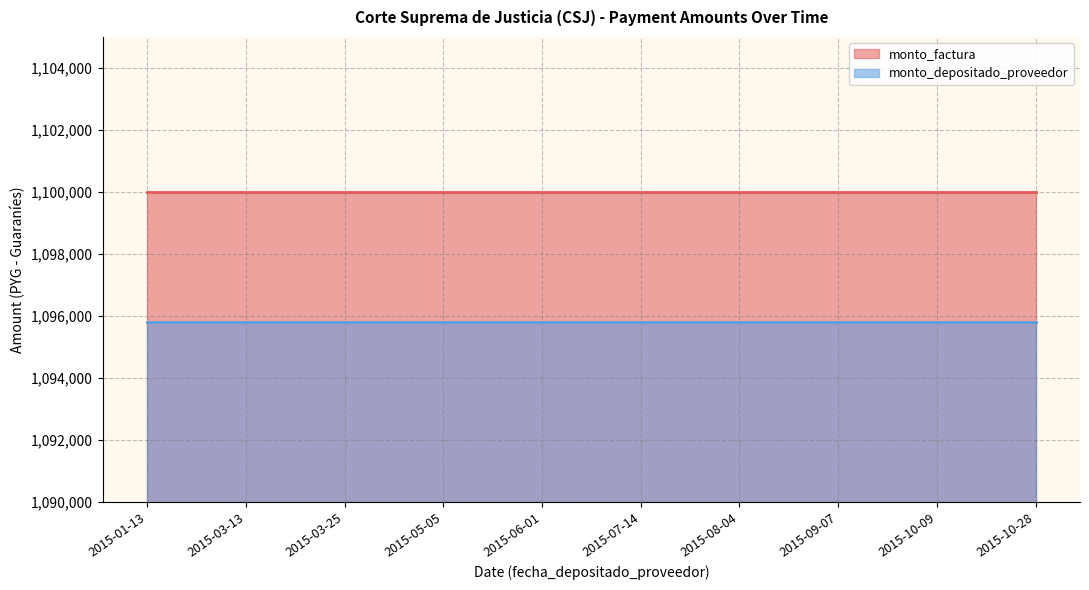

True or false: monto_depositado_proveedor and monto_factura cross at least once.

False